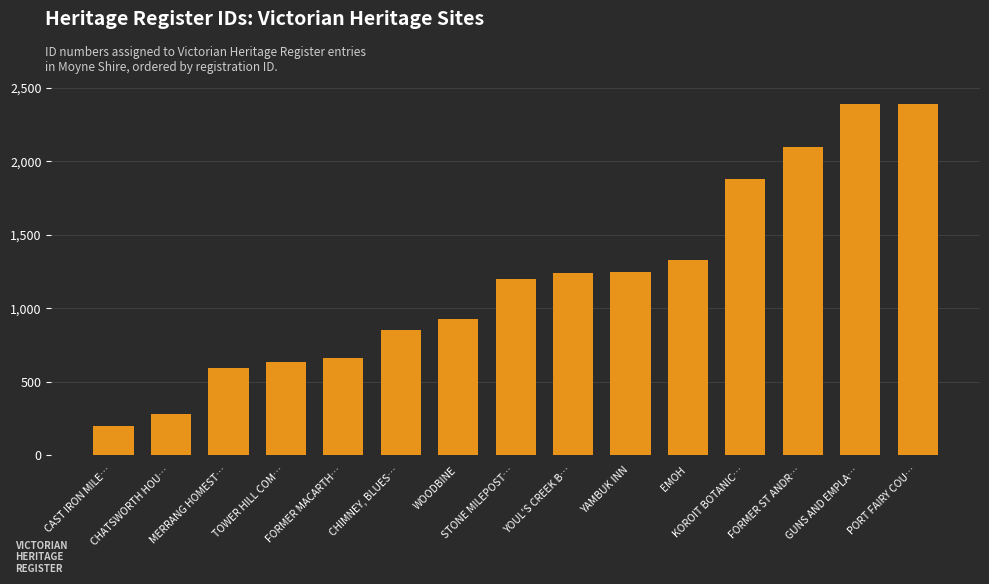

What is the smallest value displayed?

202